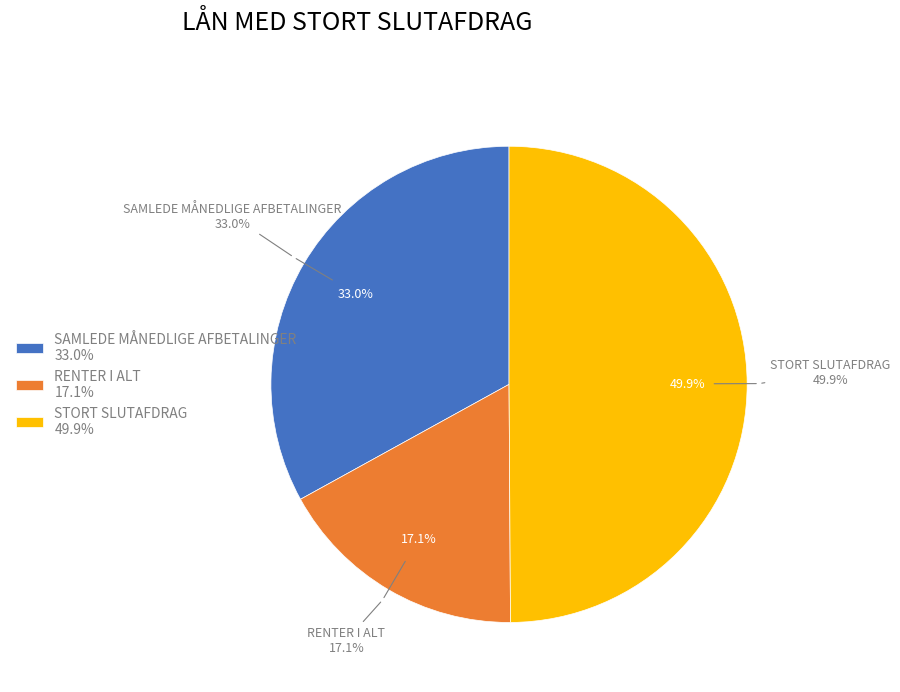

True or false: STORT SLUTAFDRAG accounts for 43% of the total.

False